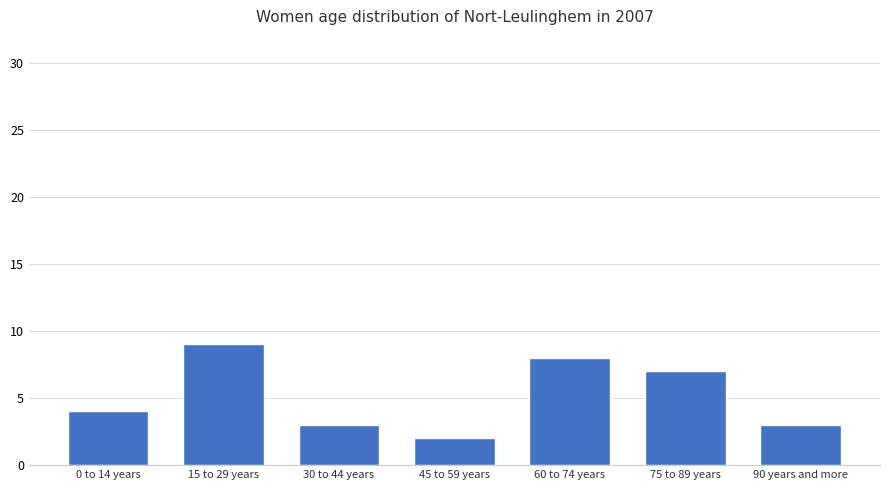

What is the change in value from 0 to 14 years to 75 to 89 years?

+3